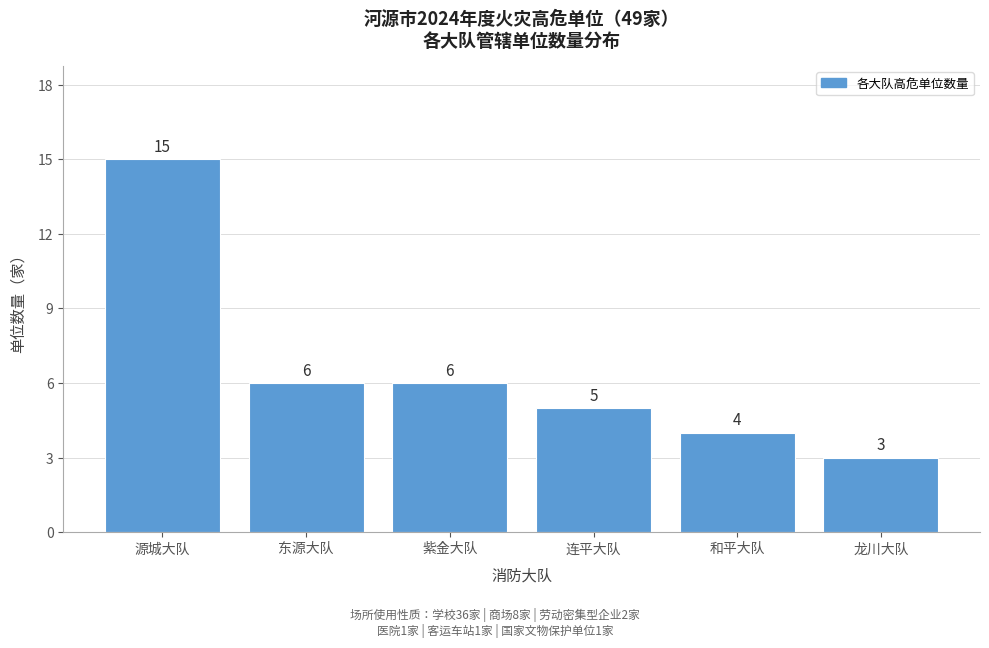

Reading left to right, what are all the values shown in this chart?

源城大队=15	东源大队=6	紫金大队=6	连平大队=5	和平大队=4	龙川大队=3